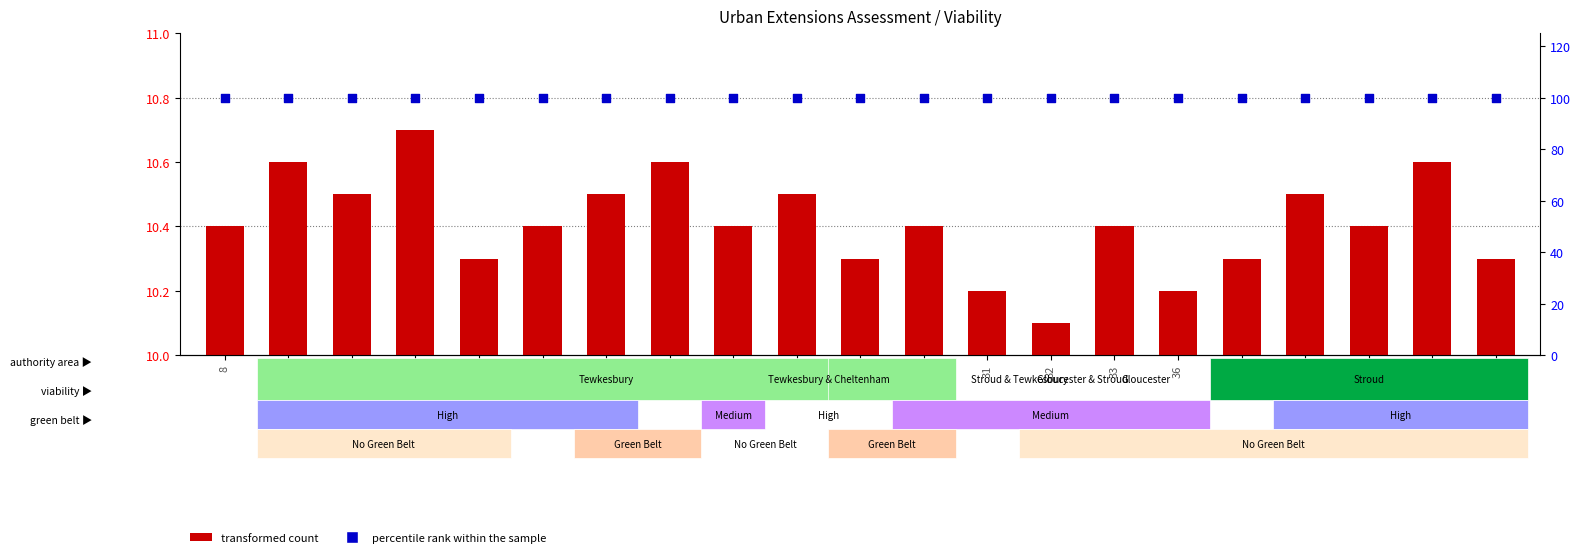

At which category is the sum across all series the highest?

12